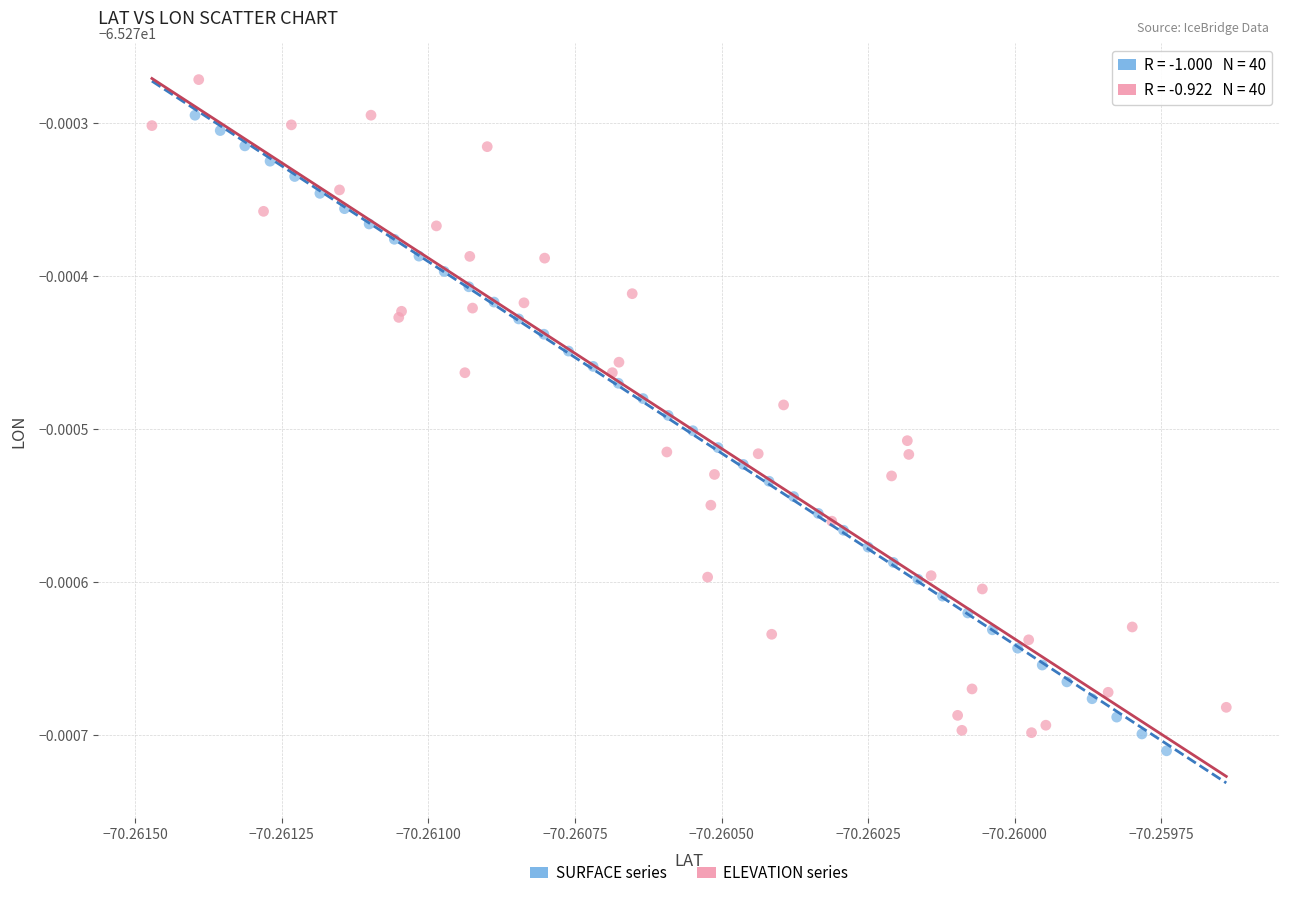

Which series has the largest Y range (max minus min)?

ELEVATION series